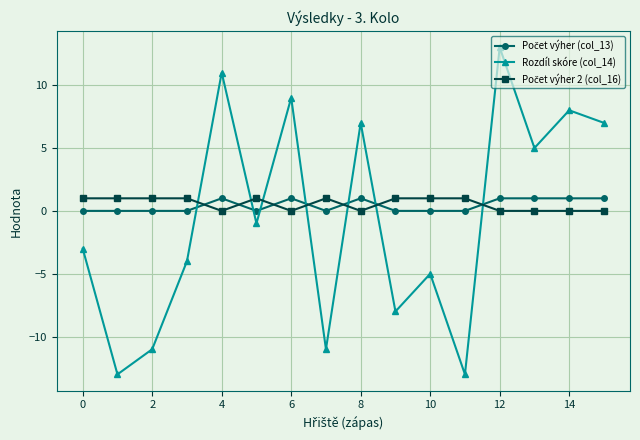

How many lines are shown in the chart?

3